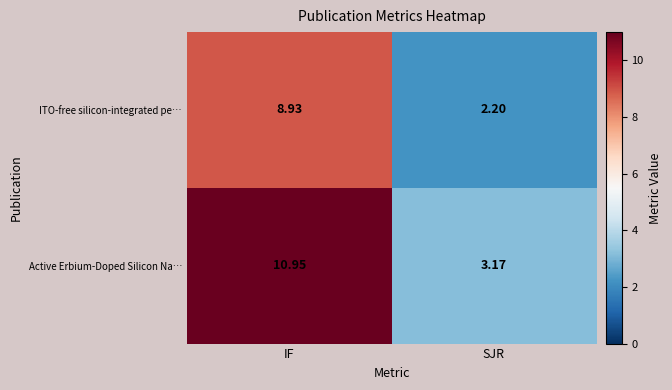

How many series are shown in this chart?

2